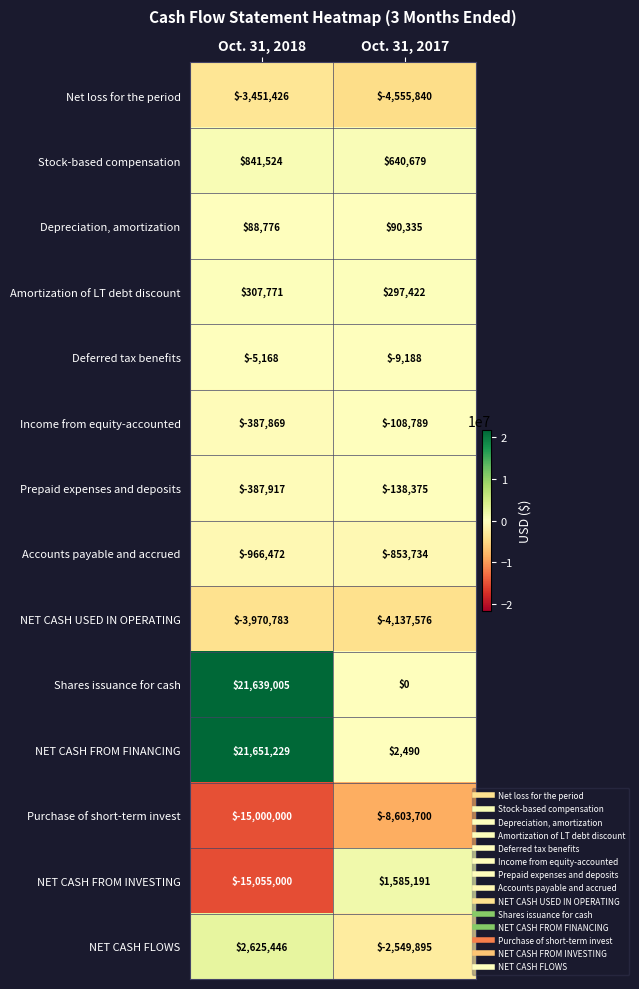

Reading right to left, transcribe all the data shown in this chart.

Net loss for the period: Oct. 31, 2017=-4555840	Oct. 31, 2018=-3451426
Stock-based compensation: Oct. 31, 2017=640679	Oct. 31, 2018=841524
Depreciation, amortization: Oct. 31, 2017=90335	Oct. 31, 2018=88776
Amortization of LT debt discount: Oct. 31, 2017=297422	Oct. 31, 2018=307771
Deferred tax benefits: Oct. 31, 2017=-9188	Oct. 31, 2018=-5168
Income from equity-accounted: Oct. 31, 2017=-108789	Oct. 31, 2018=-387869
Prepaid expenses and deposits: Oct. 31, 2017=-138375	Oct. 31, 2018=-387917
Accounts payable and accrued: Oct. 31, 2017=-853734	Oct. 31, 2018=-966472
NET CASH USED IN OPERATING: Oct. 31, 2017=-4137576	Oct. 31, 2018=-3970783
Shares issuance for cash: Oct. 31, 2017=0	Oct. 31, 2018=21639005
NET CASH FROM FINANCING: Oct. 31, 2017=2490	Oct. 31, 2018=21651229
Purchase of short-term invest: Oct. 31, 2017=-8603700	Oct. 31, 2018=-15000000
NET CASH FROM INVESTING: Oct. 31, 2017=1585191	Oct. 31, 2018=-15055000
NET CASH FLOWS: Oct. 31, 2017=-2549895	Oct. 31, 2018=2625446